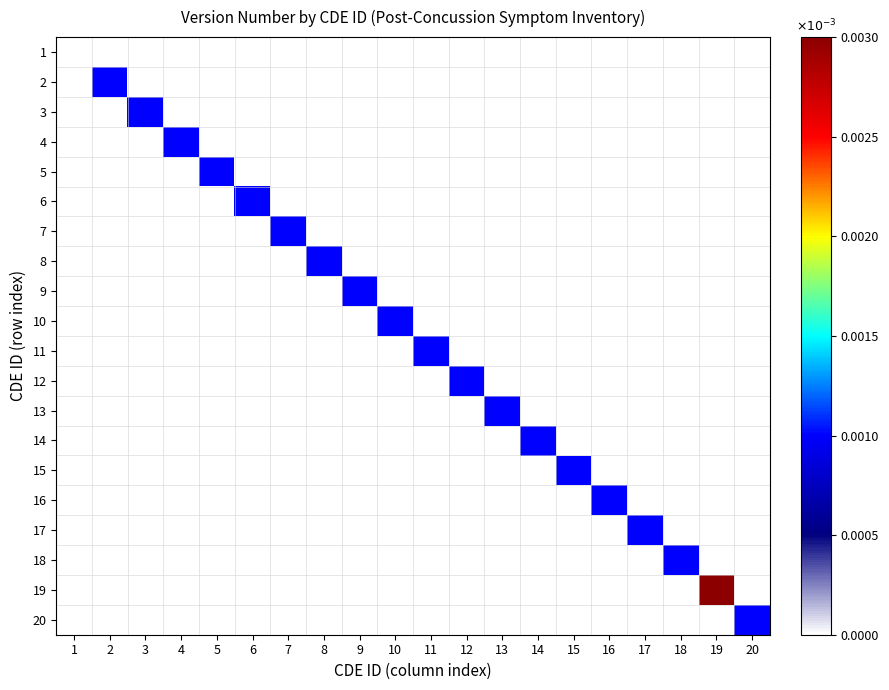

At how many categories does at least one series exceed 0?

19